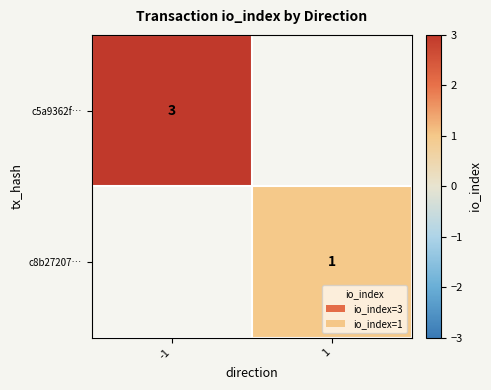

Is it true that c5a9362f… equals 1 at -1?

False